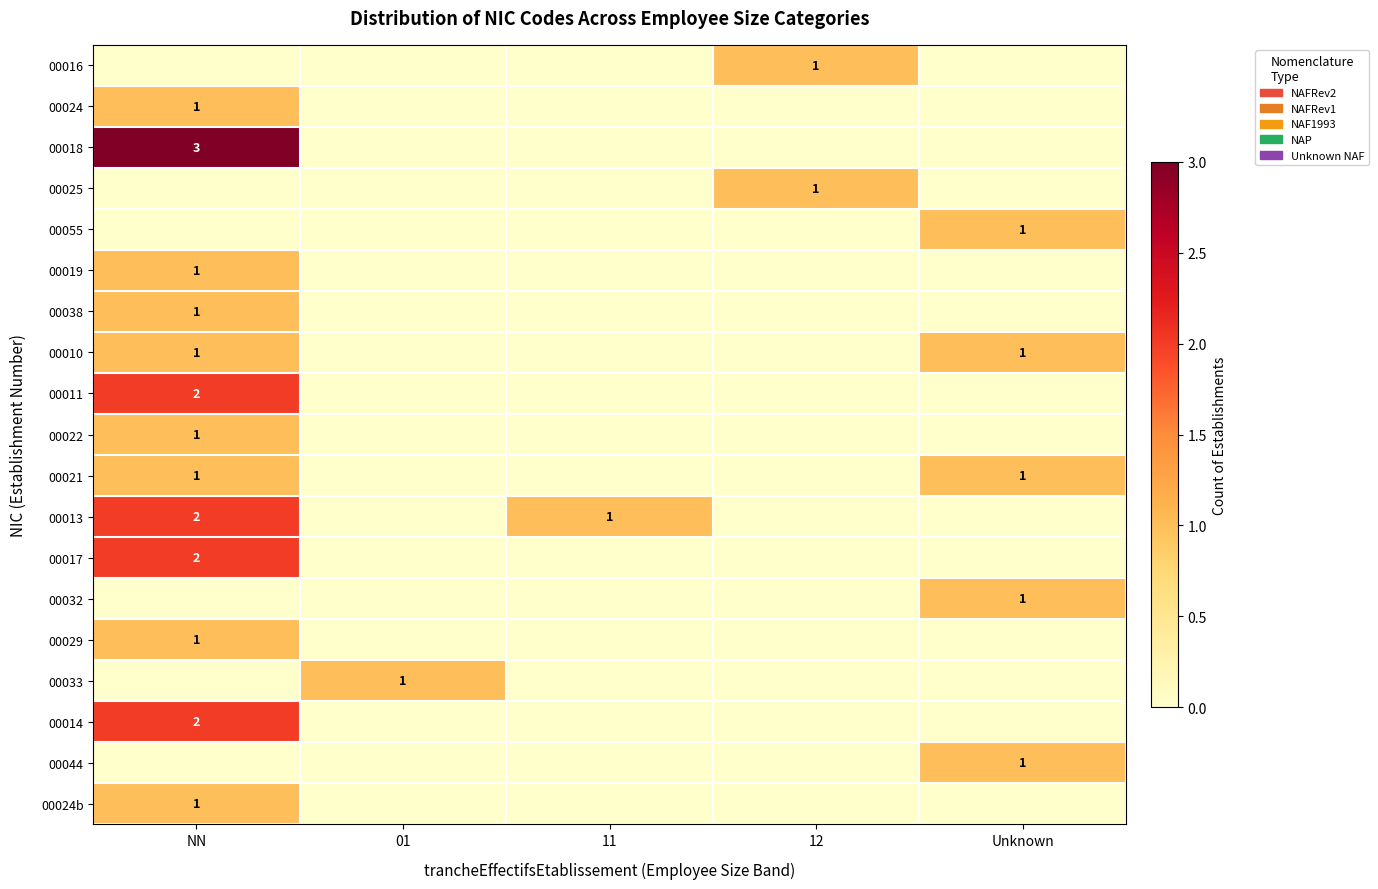

The value of 00019 at NN is 1. True or false?

True